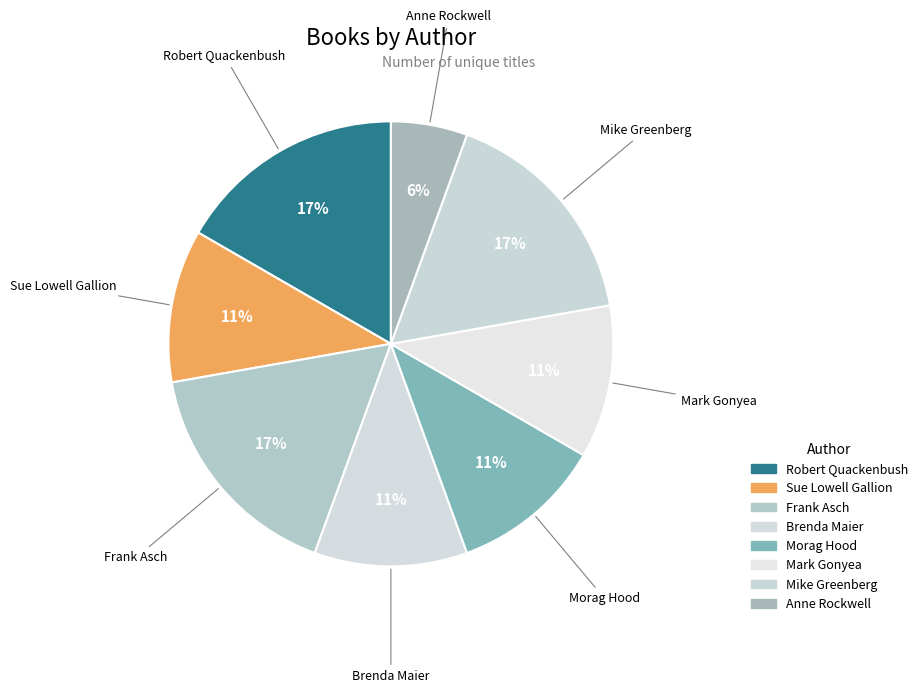

Is it true that Morag Hood is 11% of the pie?

True